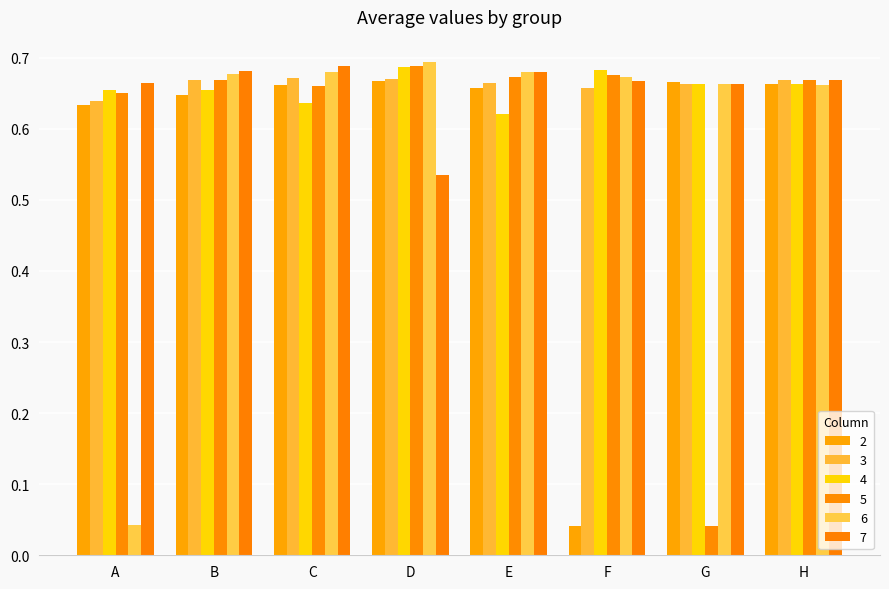

True or false: 2 has a value of 1.0 at D.

False